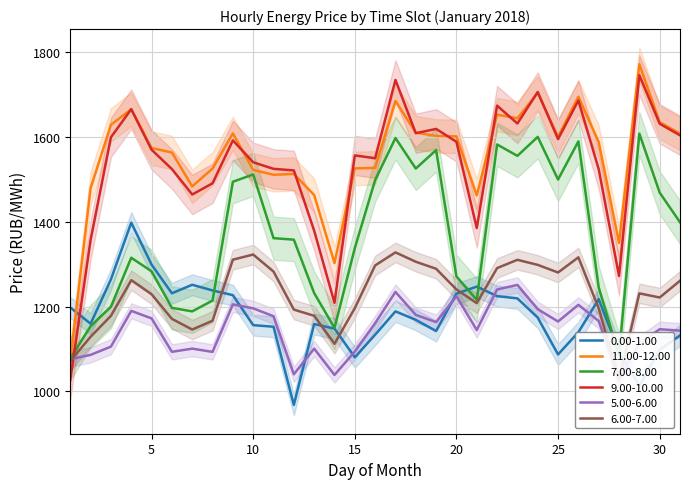

Does the chart have visible grid lines?

Yes